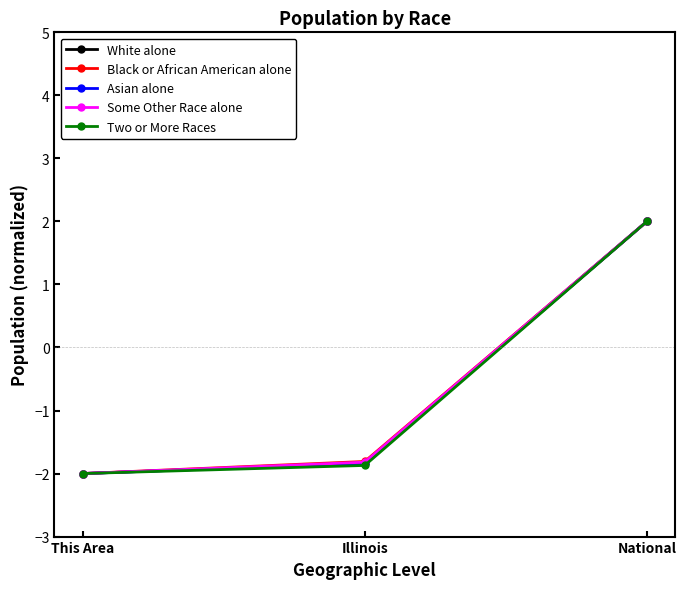

The Black or African American alone series shows -1.2 at This Area. True or false?

False